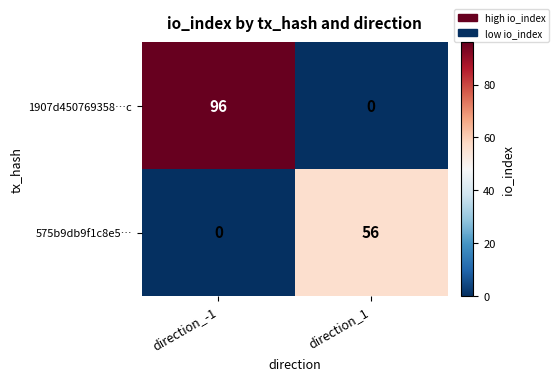

At which category is the sum across all series the highest?

direction_-1